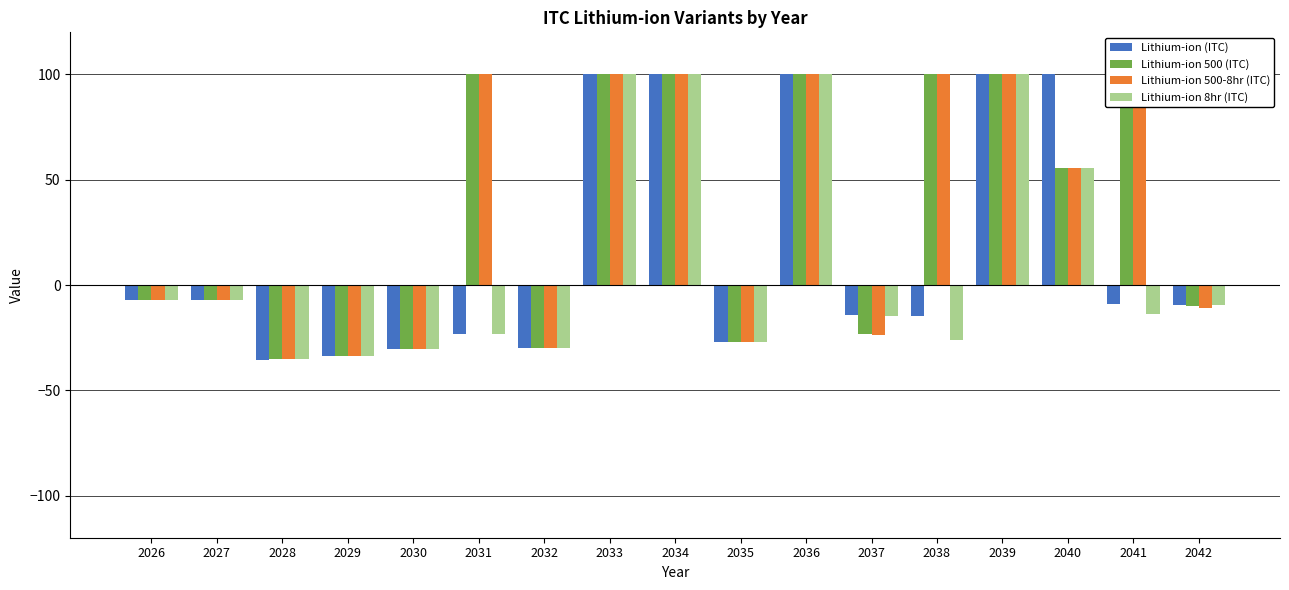

What value does the Lithium-ion 500-8hr (ITC) series have at 2031?

100.0